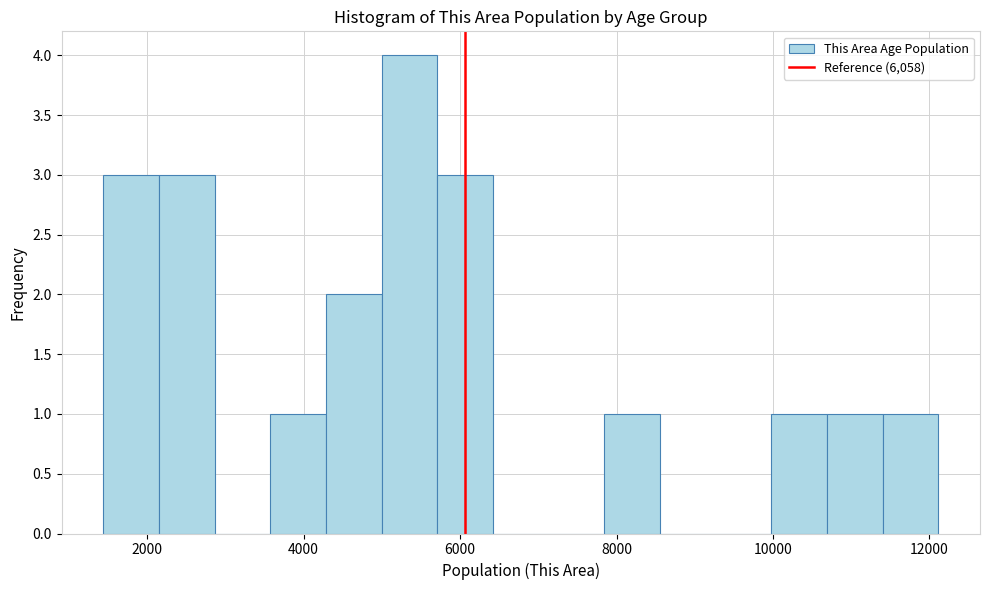

Read against the x-axis, roughly where is the centre of the tallest bar?

5400